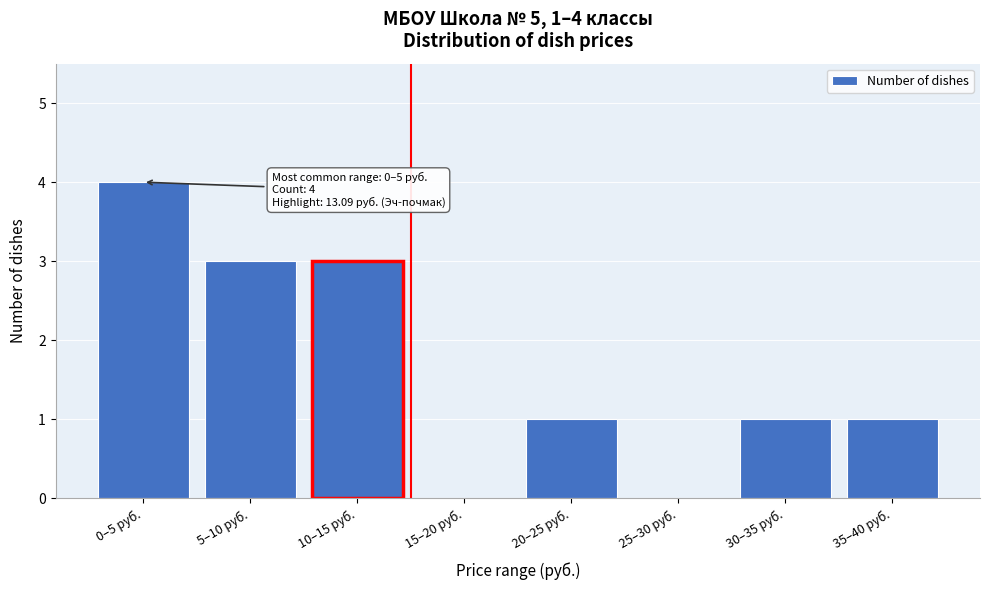

Reading left to right, extract all data points from this chart.

0–5 руб.=4	5–10 руб.=3	10–15 руб.=3	15–20 руб.=0	20–25 руб.=1	25–30 руб.=0	30–35 руб.=1	35–40 руб.=1